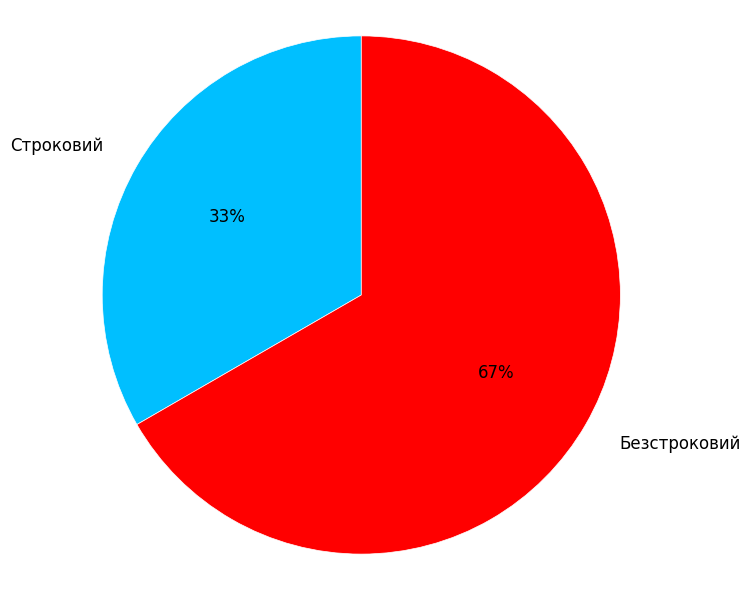

To the nearest percent, what portion does Безстроковий represent?

67%